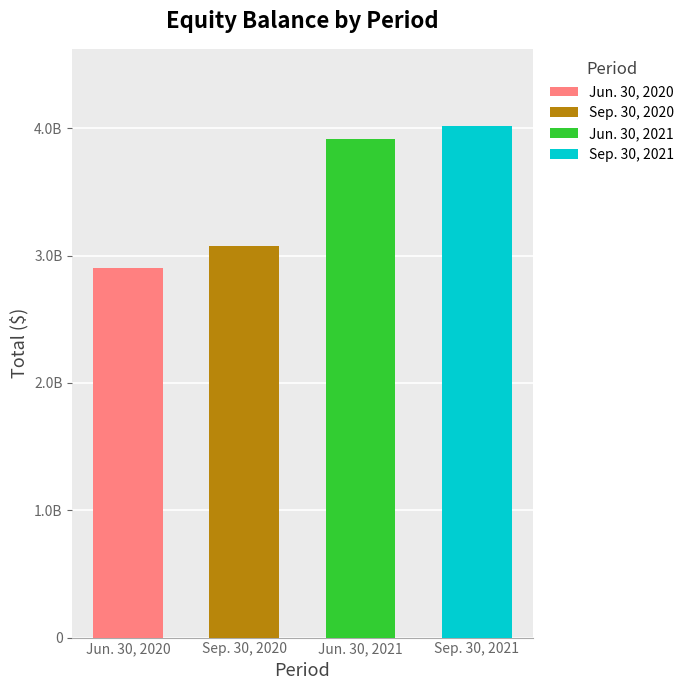

What position from the left is Jun. 30, 2021?

3